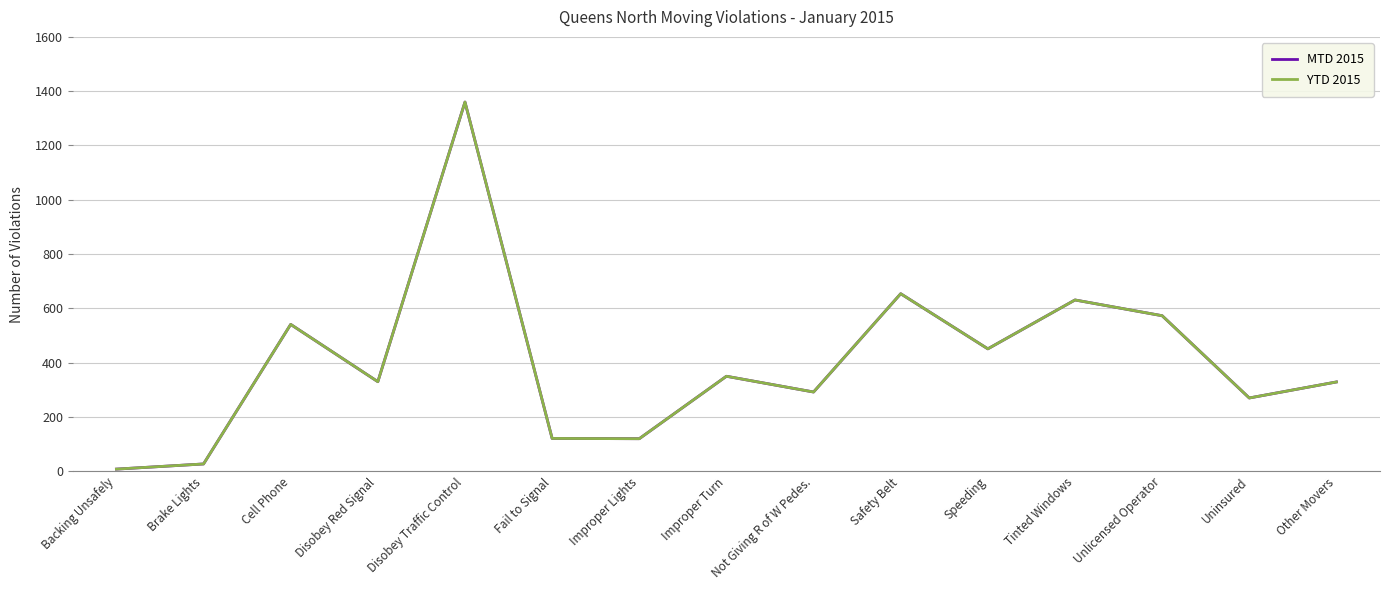

True or false: YTD 2015 and MTD 2015 cross at least once.

False